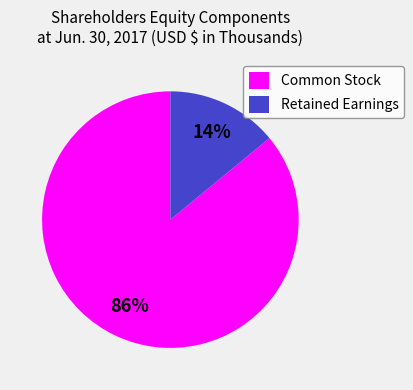

Combined, do Retained Earnings and Common Stock account for over 50%?

Yes